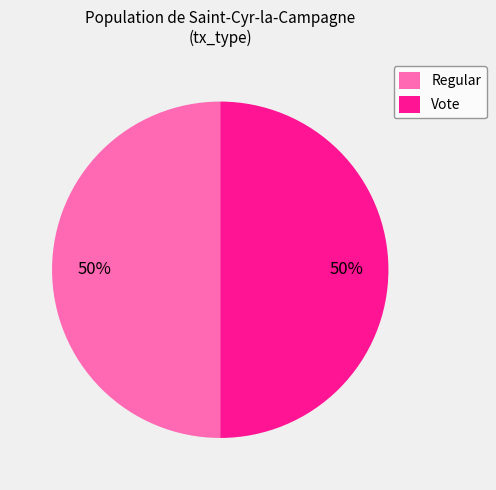

Do Vote and Regular together represent more than half of the pie?

Yes